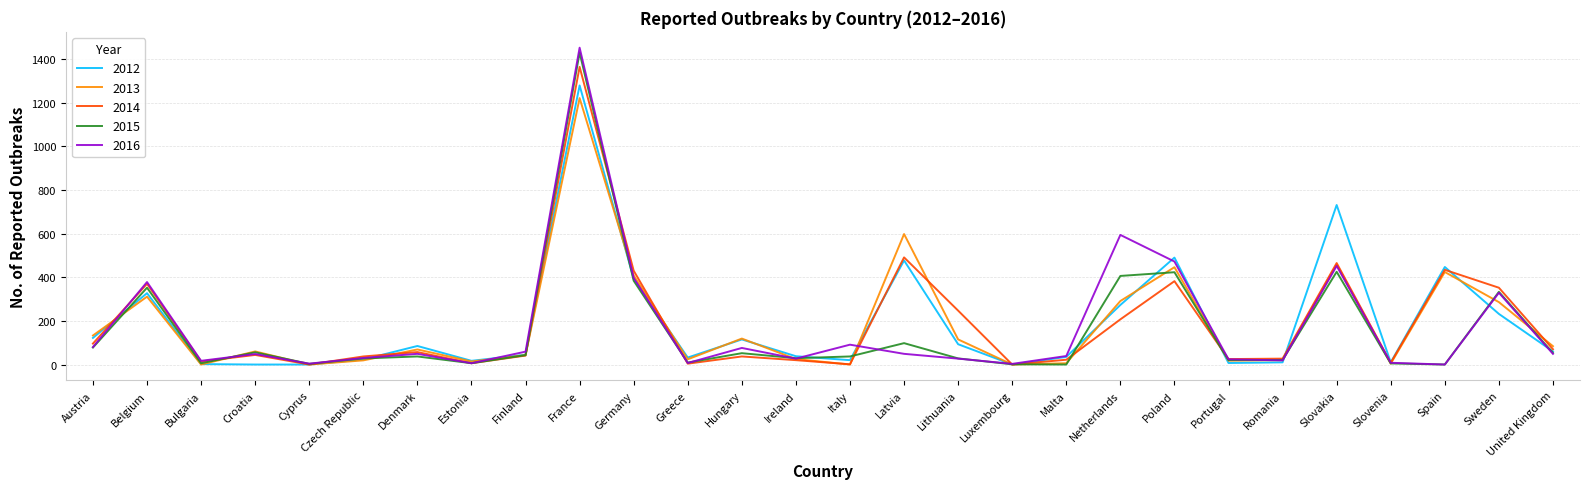

Does the chart have visible grid lines?

Yes